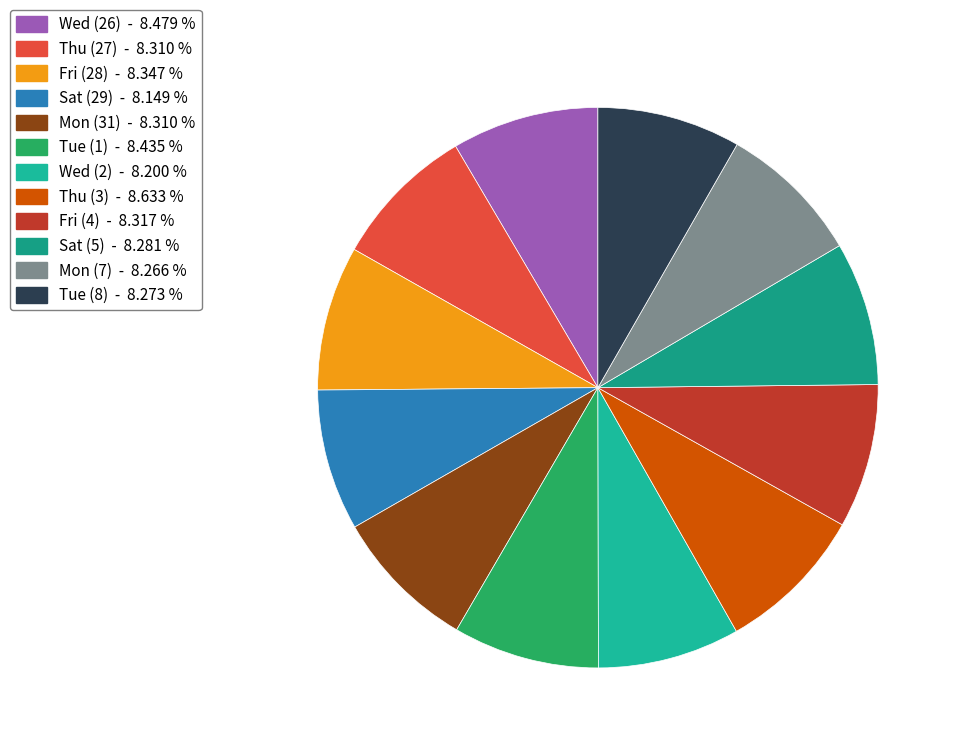

Rank the categories by value from highest to lowest.

Thu (3), Wed (26), Tue (1), Fri (28), Fri (4), Thu (27), Mon (31), Sat (5), Tue (8), Mon (7), Wed (2), Sat (29)